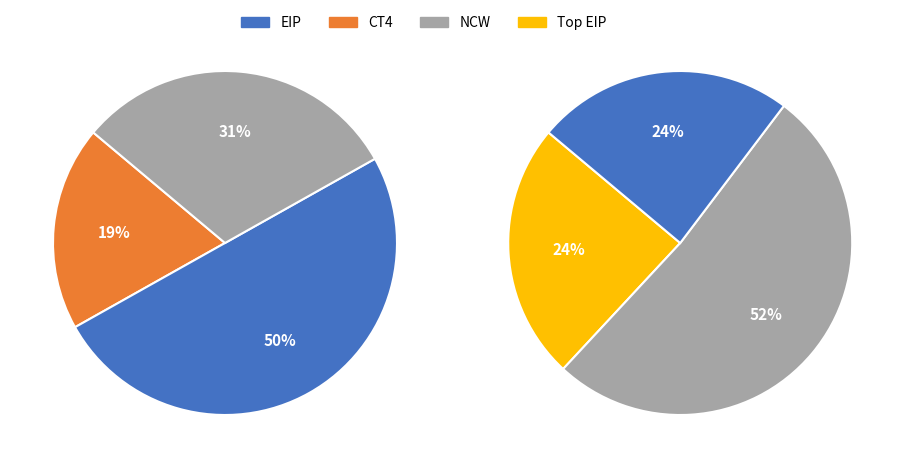

Which has a higher value, EIP or NCW?

NCW